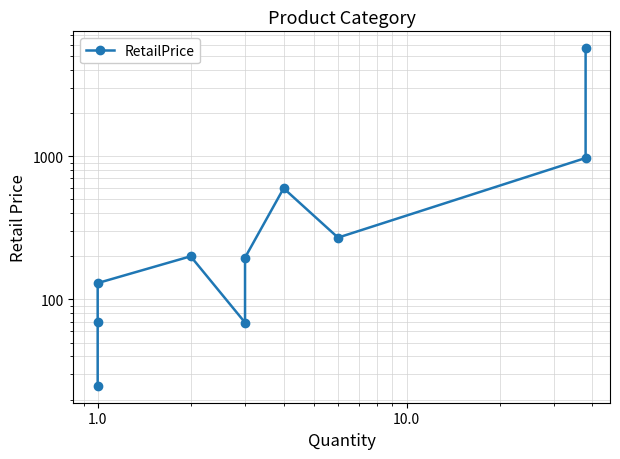

The chart shows a value of 930.4 at 6. True or false?

False